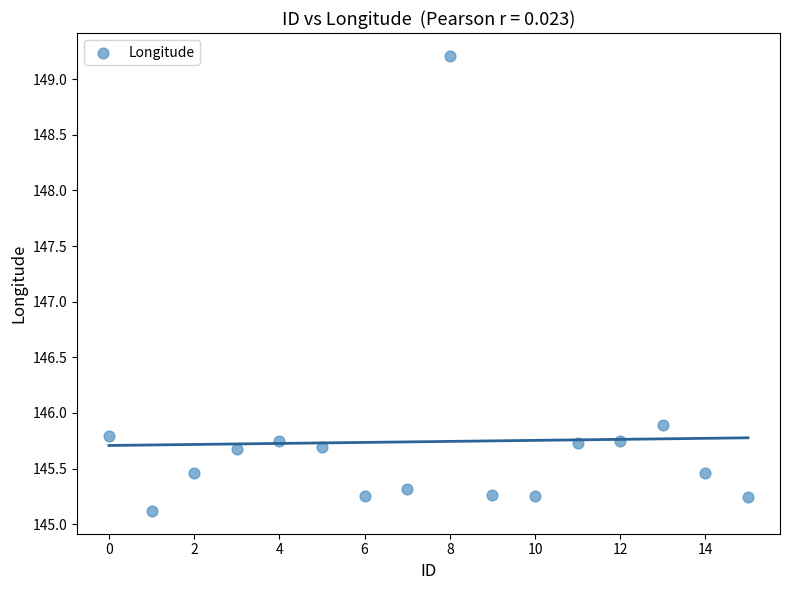

What is the range of Y values (max minus min)?

4.1